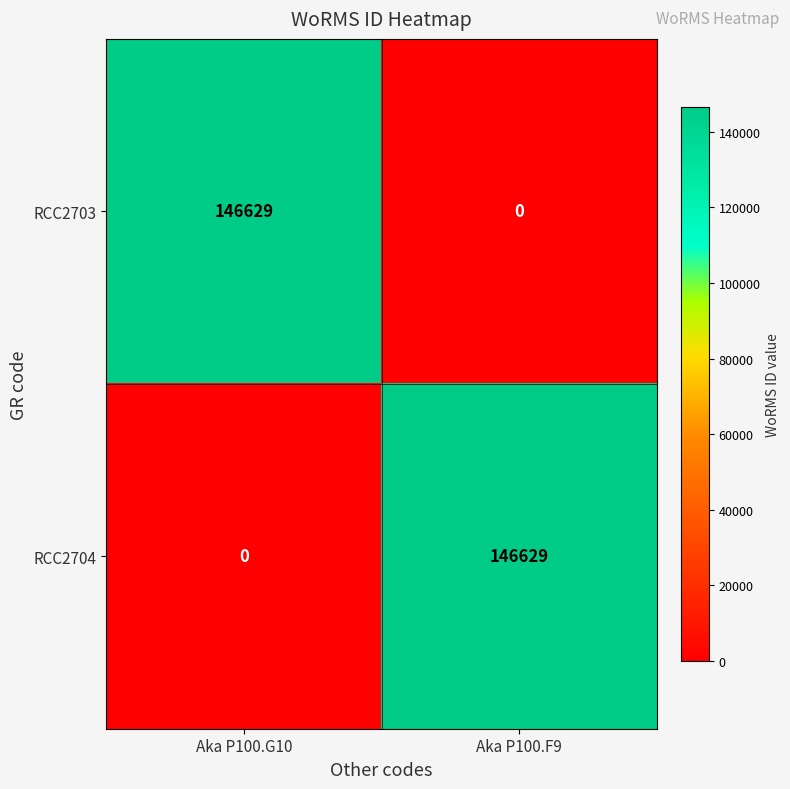

What is the difference between the RCC2703 values at Aka P100.F9 and Aka P100.G10?

146629